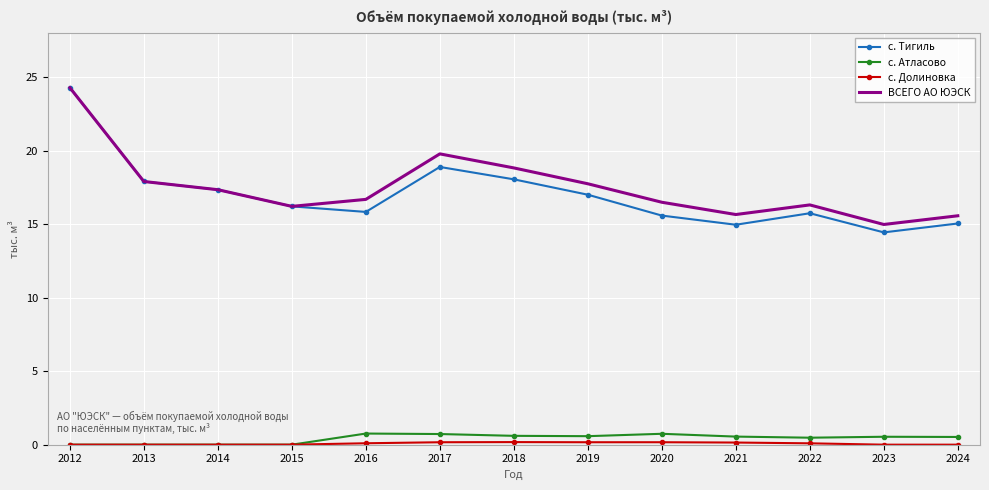

The с. Атласово series shows 0.7 at 2017. True or false?

True